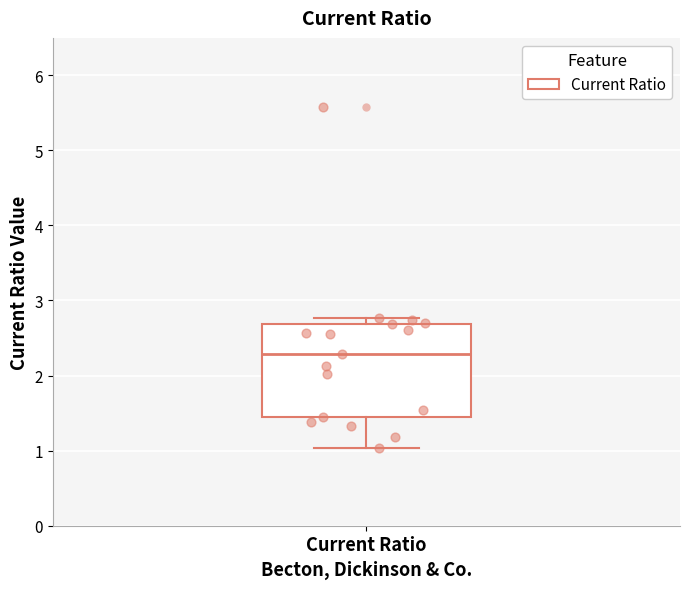

Where is the upper edge of the box for Current Ratio on the y-axis? The values are not printed on the chart, so give them approximately, as read against the axis.

2.7